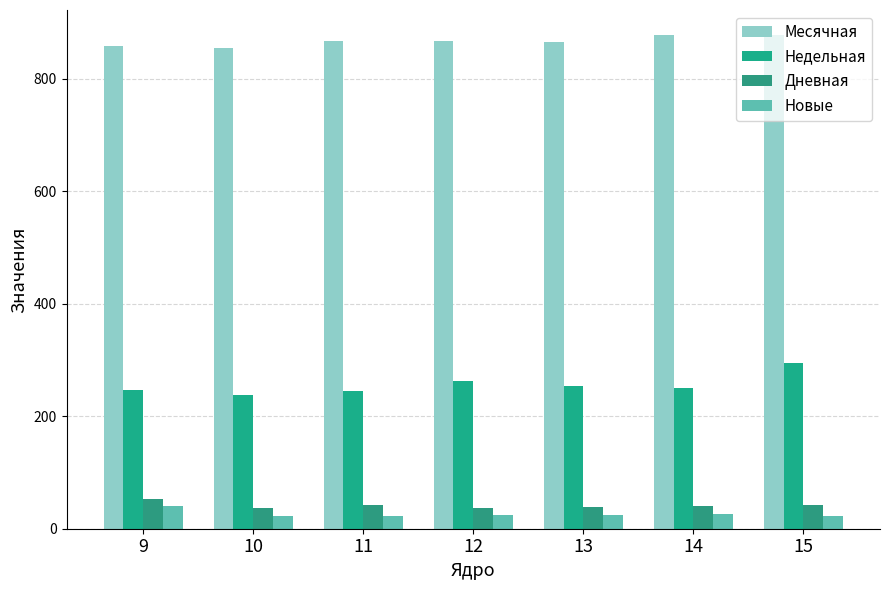

Between 12 and 15, which series saw the biggest shift?

Недельная